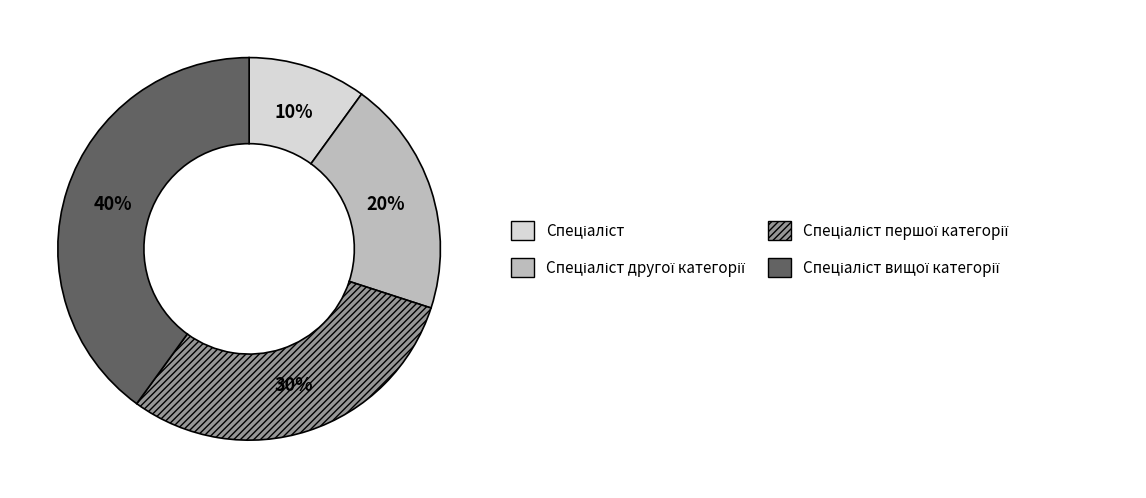

Is there any slice that represents more than half of the pie?

No